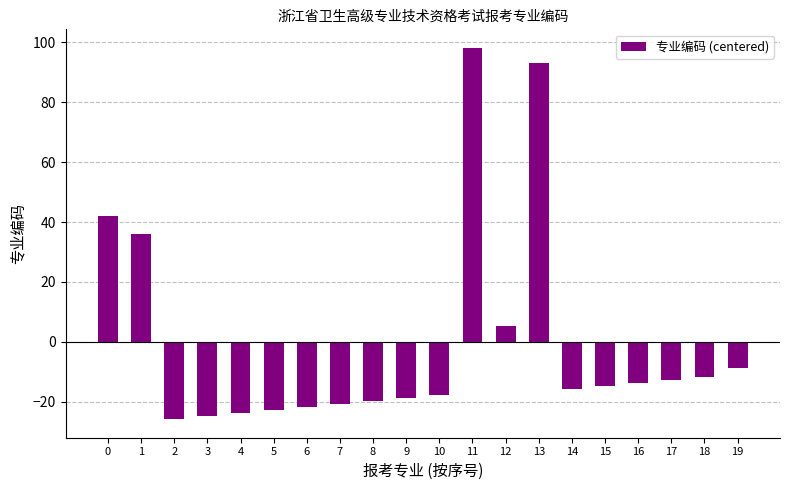

What is the maximum value shown in the chart?

98.2